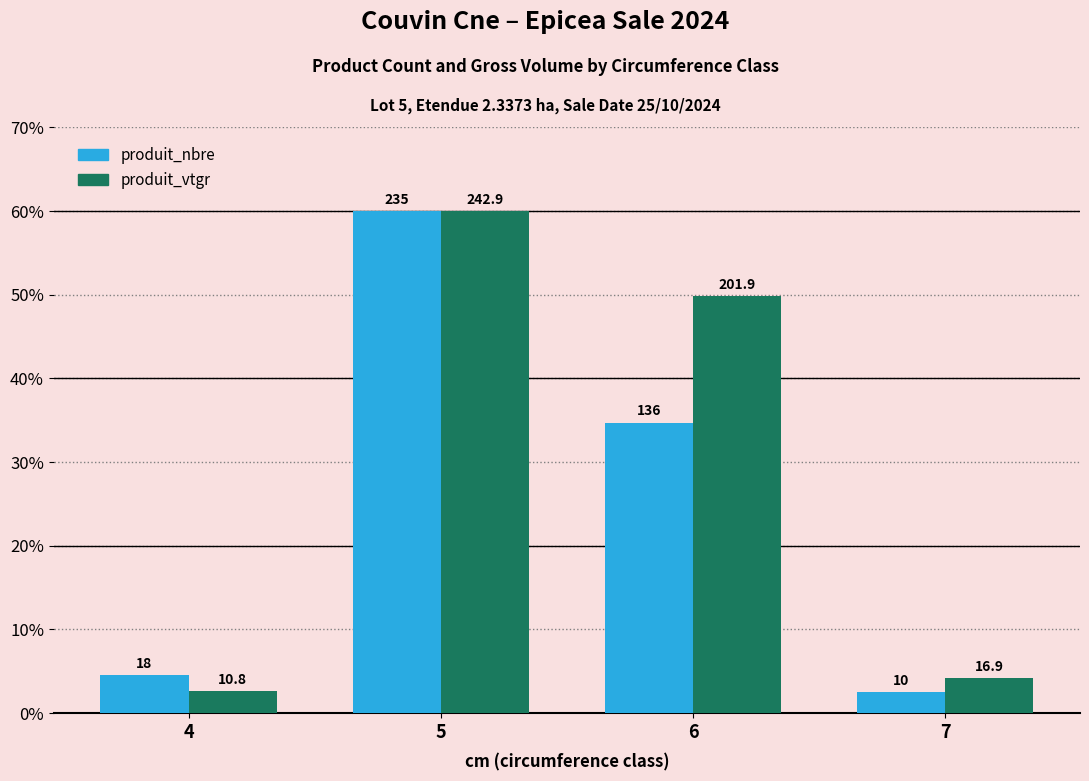

Which series changed the most between 5 and 7?

produit_nbre